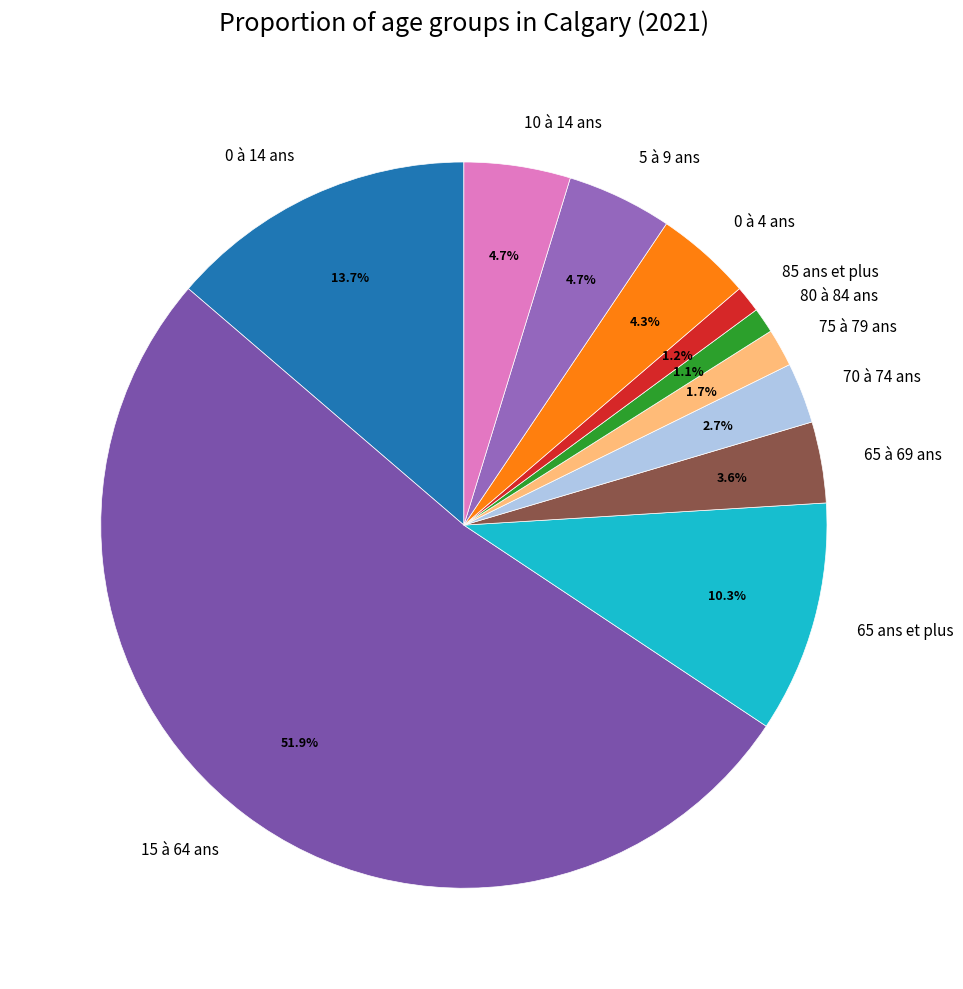

To the nearest percent, what is the difference between the largest and smallest slice percentages?

51%